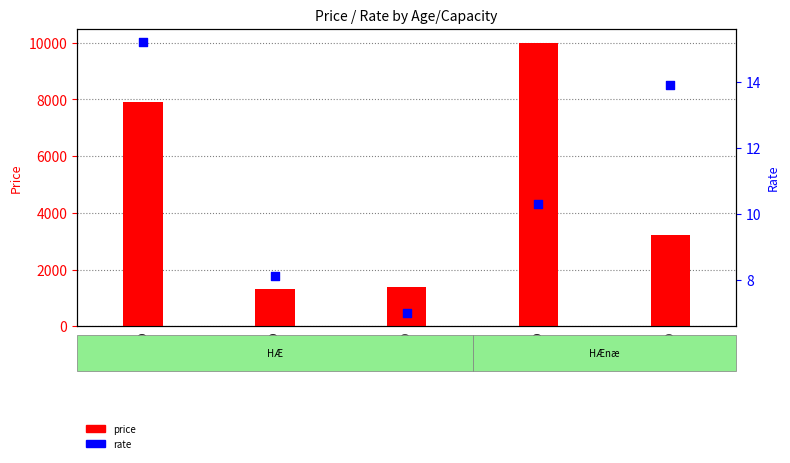

Which series contains the lowest Y value?

rate